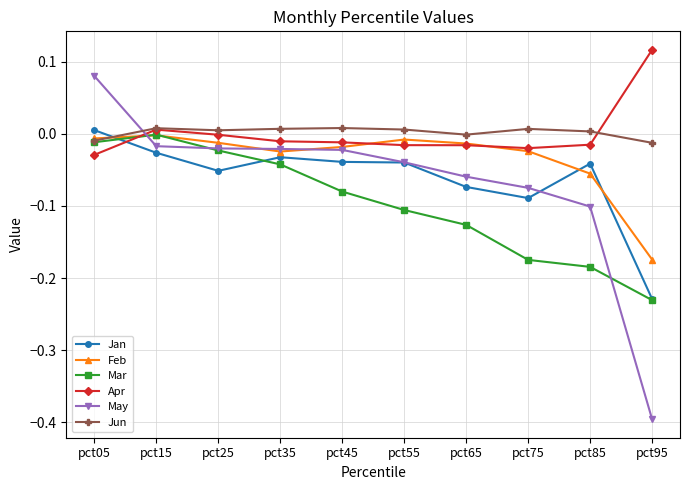

Count the number of categories in the chart.

10